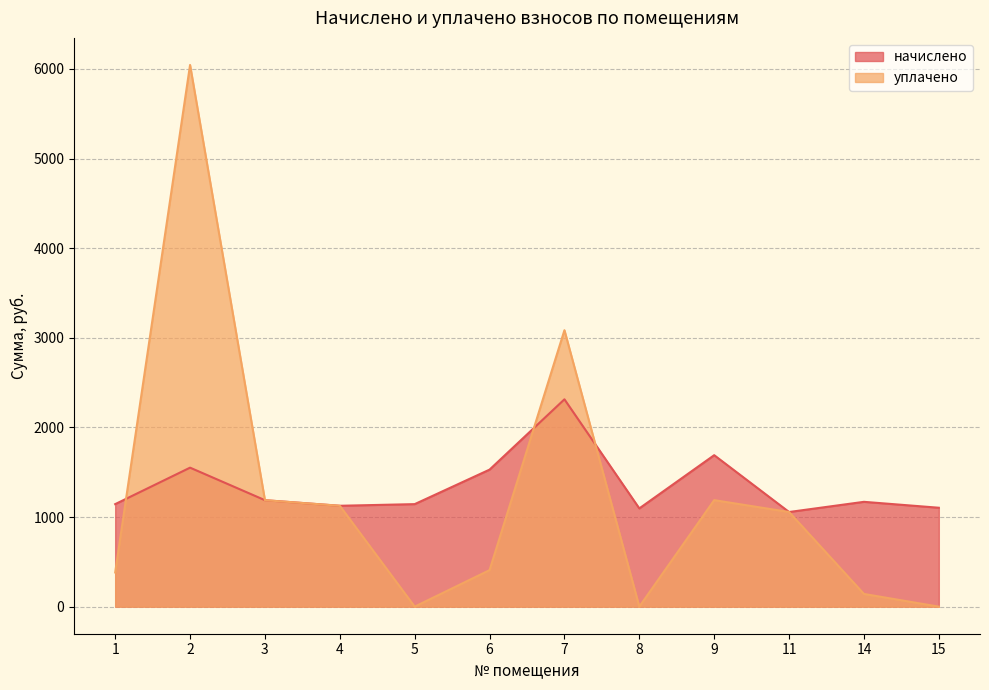

What is the total value across all series at 15?

1103.5